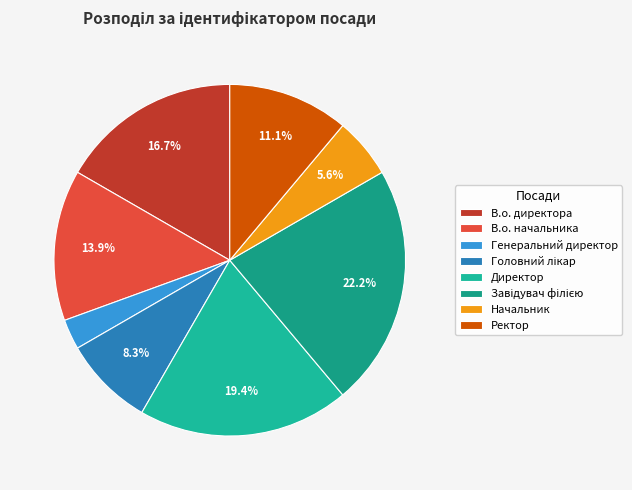

How many segments does this pie chart have?

8